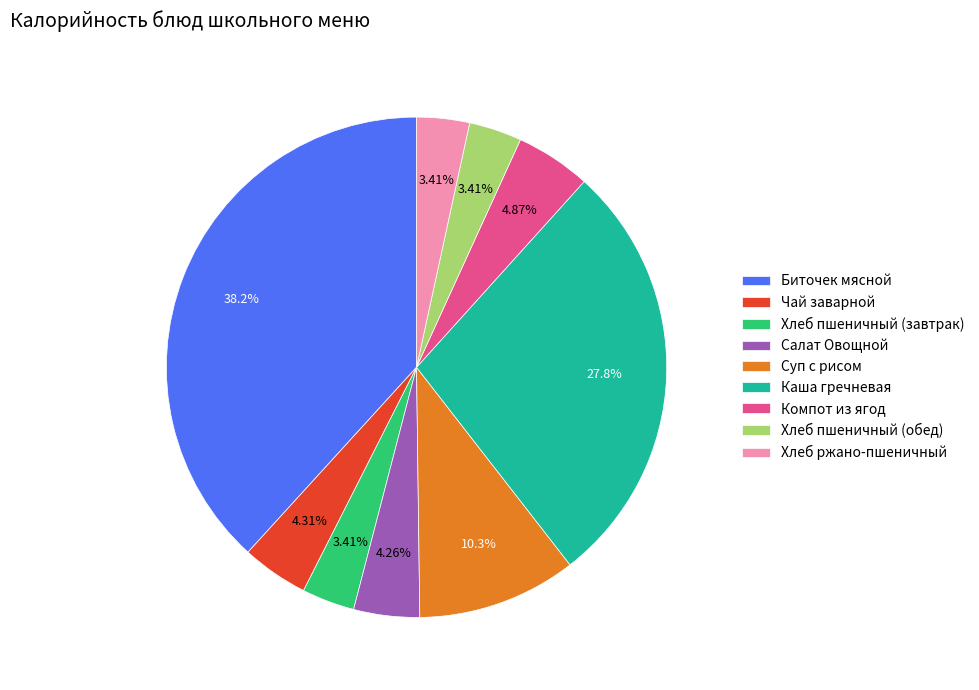

What is the largest slice in the pie chart?

Биточек мясной